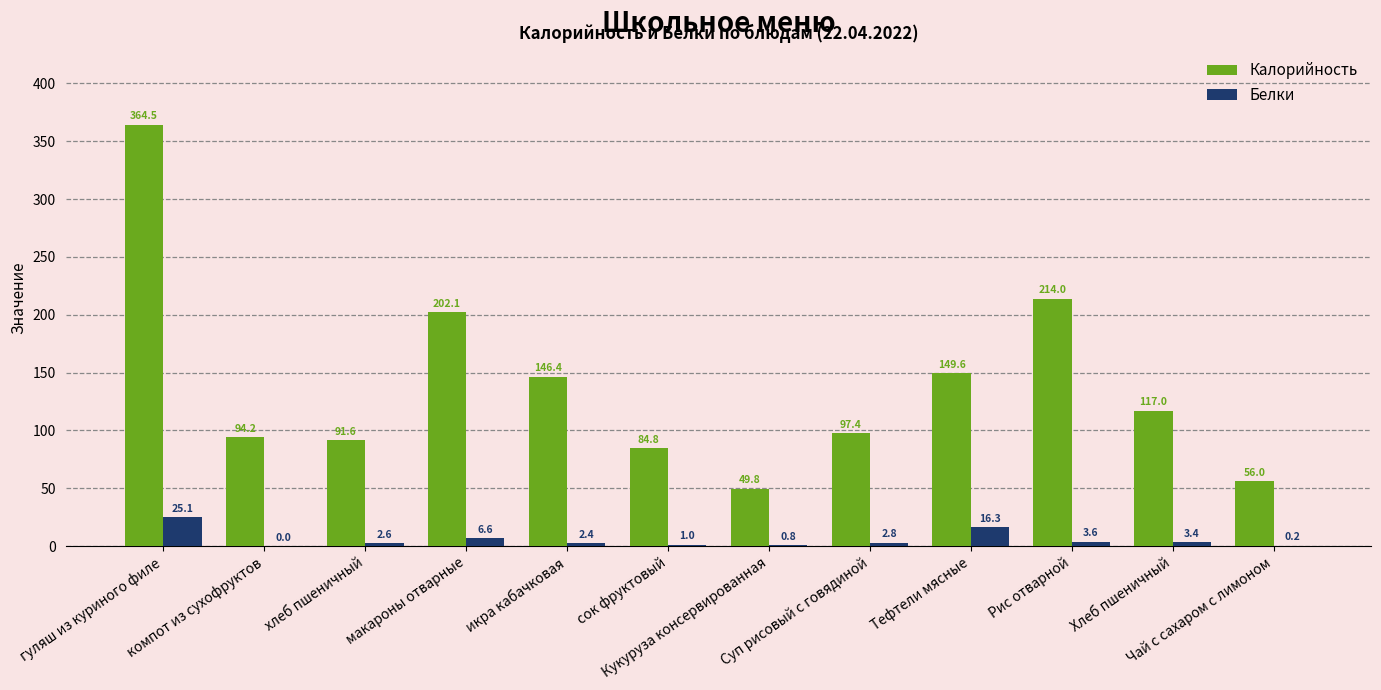

True or false: Белки has a value of 6.6 at макароны отварные.

True